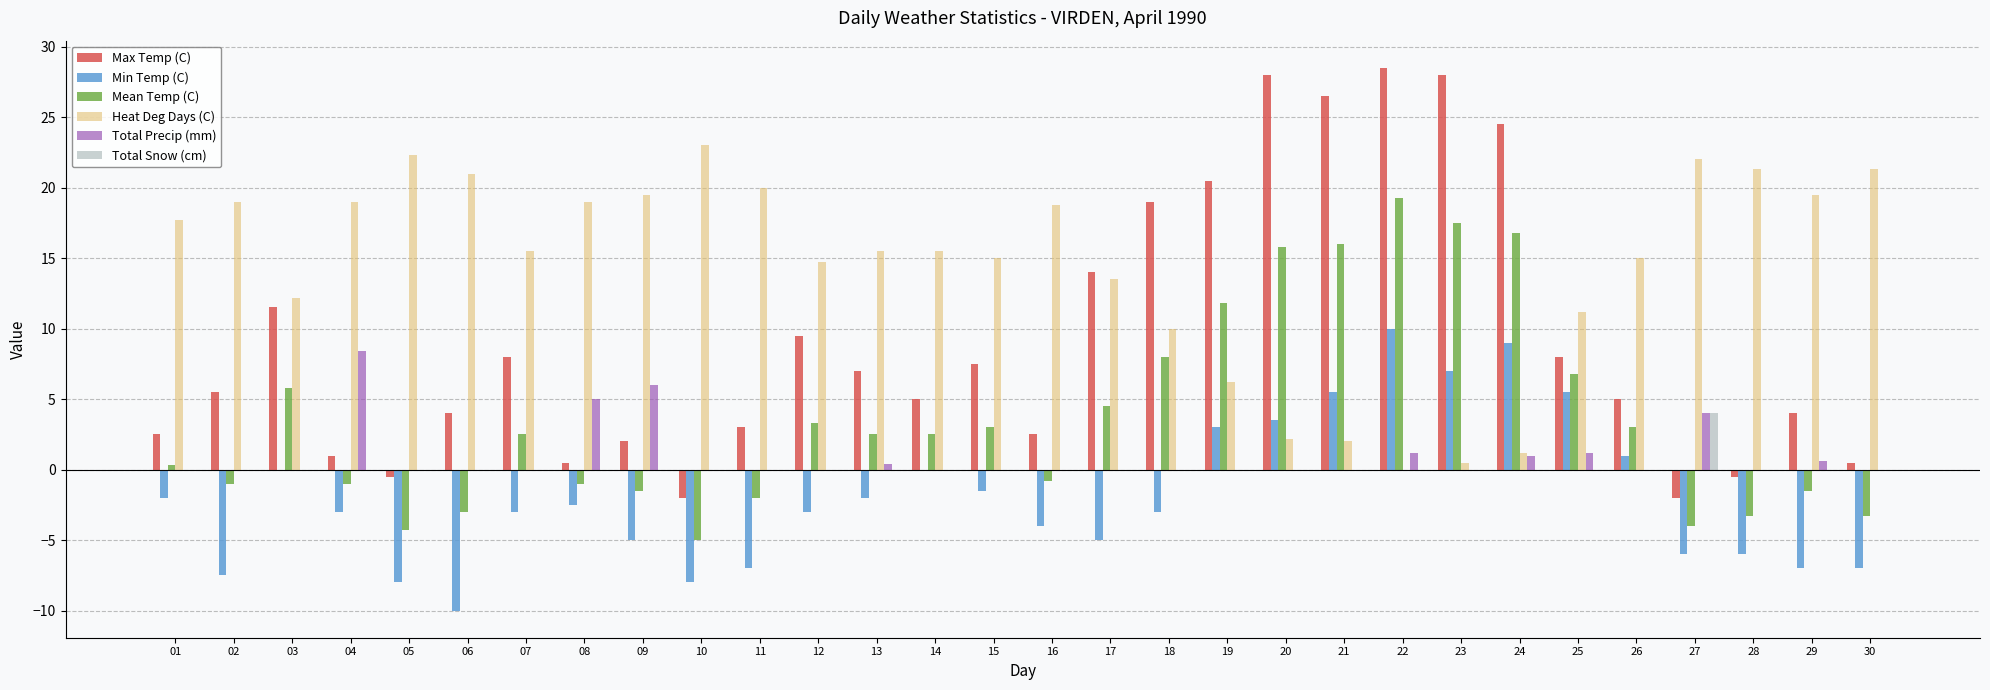

At which category is the sum across all series the highest?

22